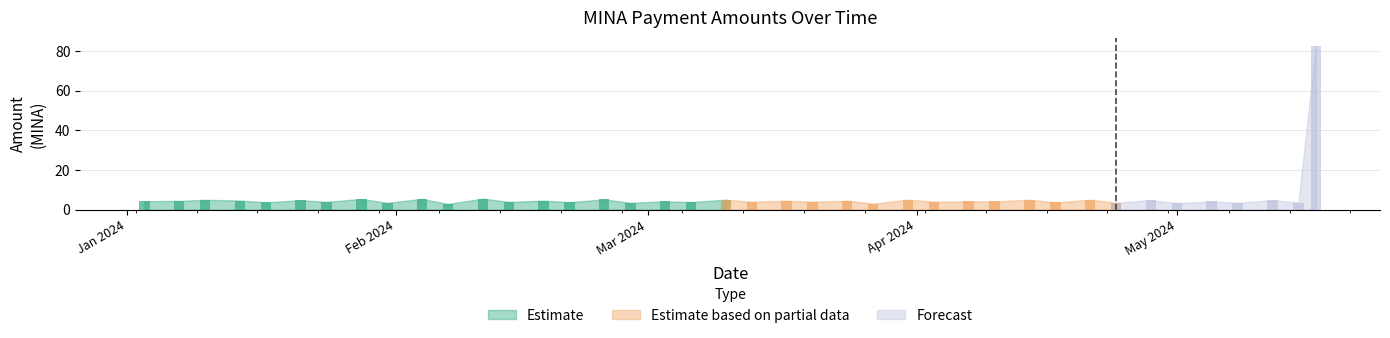

What is the total value across all series at 2024-05-08?

3.4